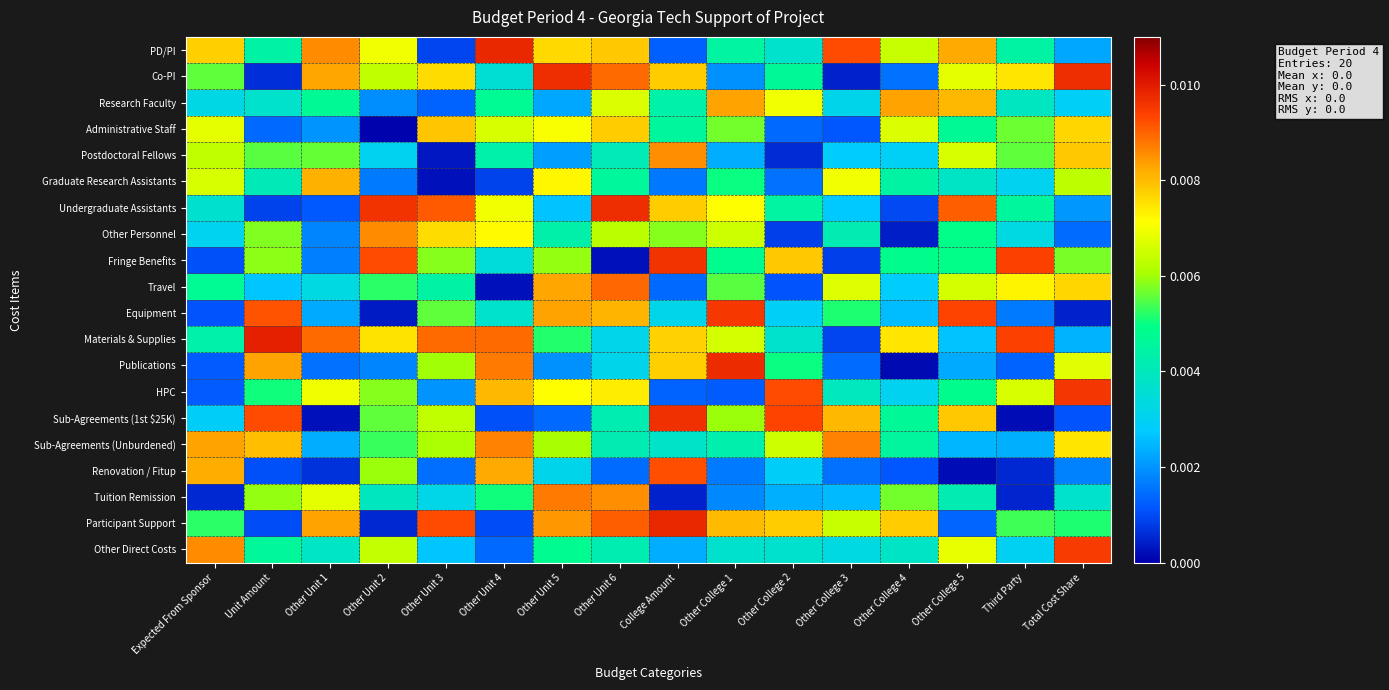

What is the total value across all series at Other College 2?

0.1